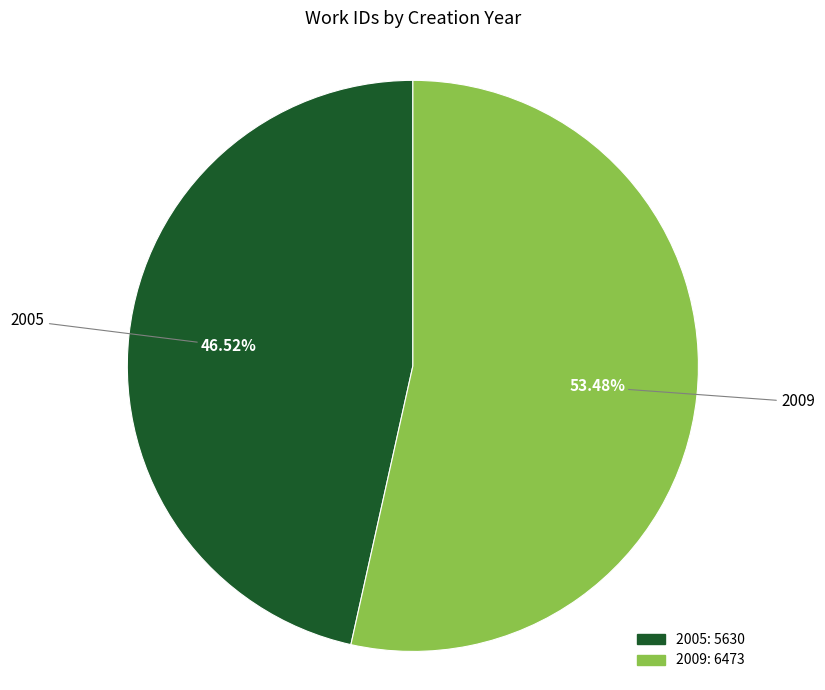

What percentage is the 2005 slice, to the nearest percent?

47%